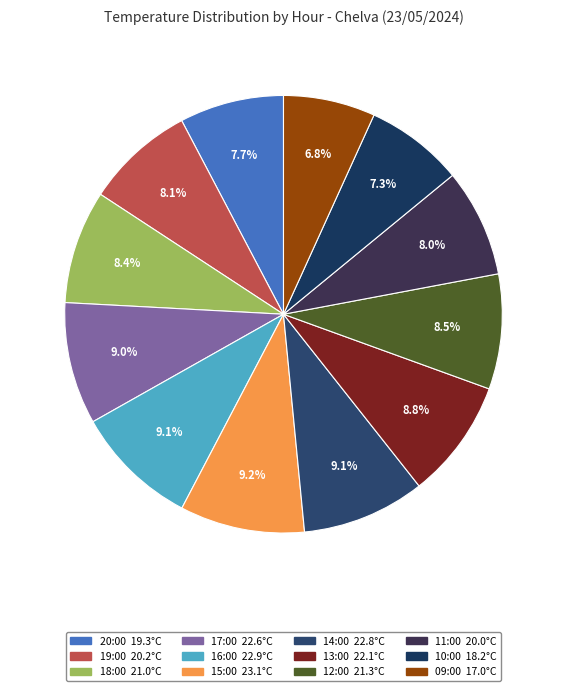

Does 10:00 represent more than half of the total?

No